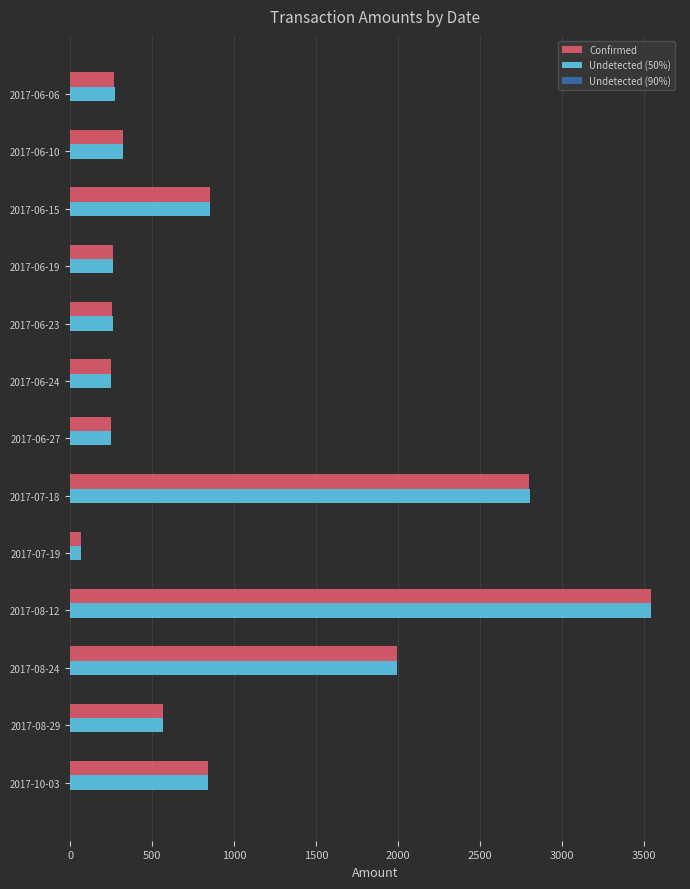

The value of Confirmed at 2017-08-24 is 945. True or false?

False